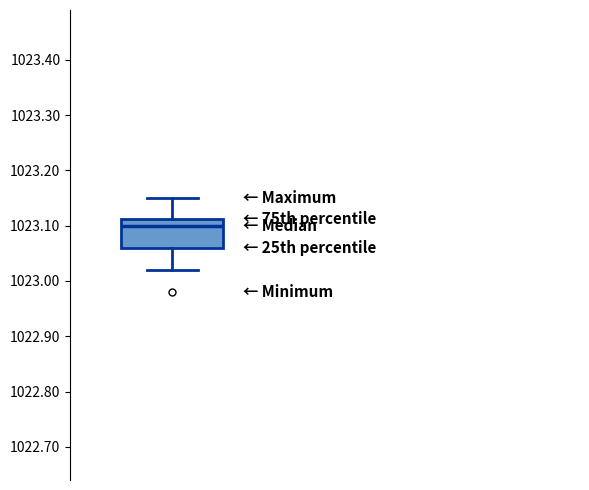

Read this box plot against the y-axis: the position of the median line, the range covered by the box, and the ends of both whiskers. The values are not printed on the chart, so give them approximately, as read against the axis.

median 1023.10, box 1023.06 to 1023.11, whiskers 1023.02 to 1023.15